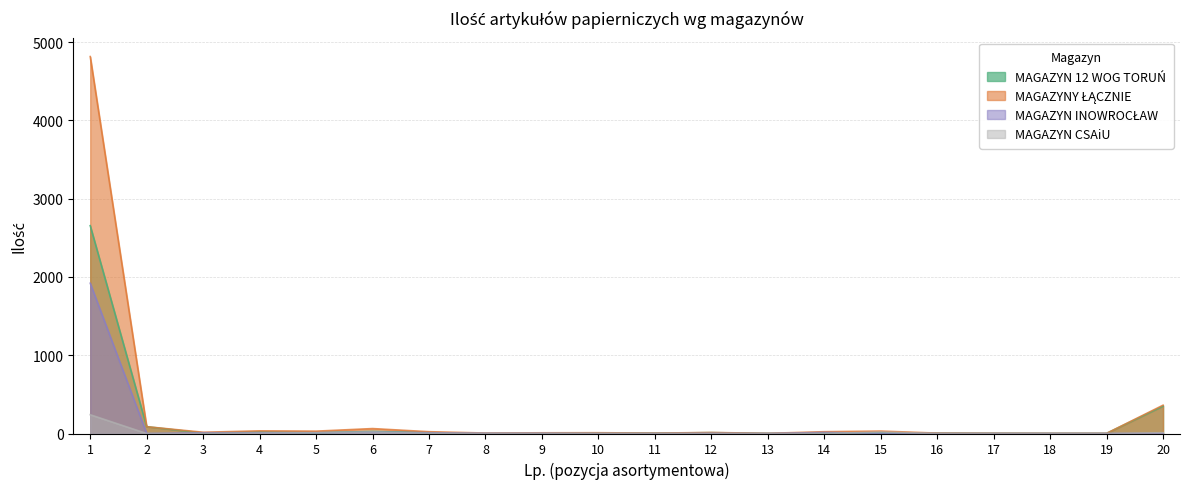

True or false: MAGAZYN CSAiU has a value of 0 at 18.

True